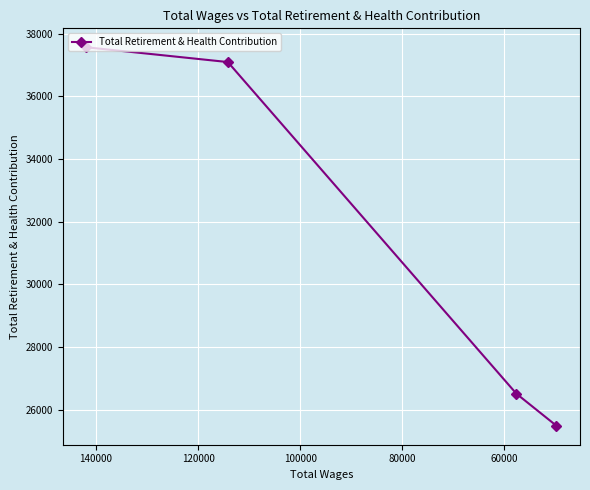

Reading left to right, list all the values displayed in this chart.

37563	37091	26512	25488